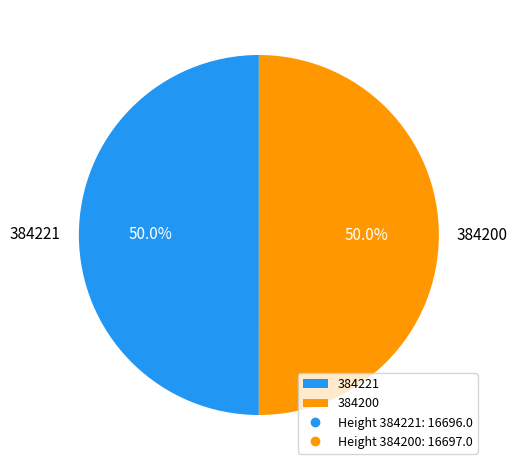

To the nearest percent, what is the combined percentage of 384221 and 384200?

100%